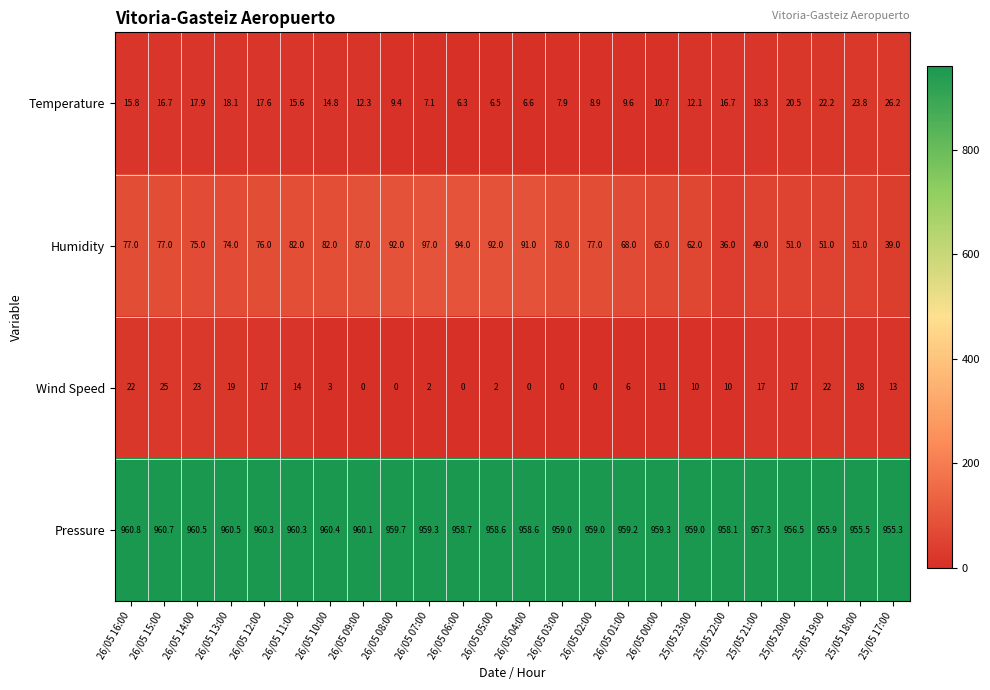

What is the spread (max minus min) of values at 26/05 05:00?

956.6